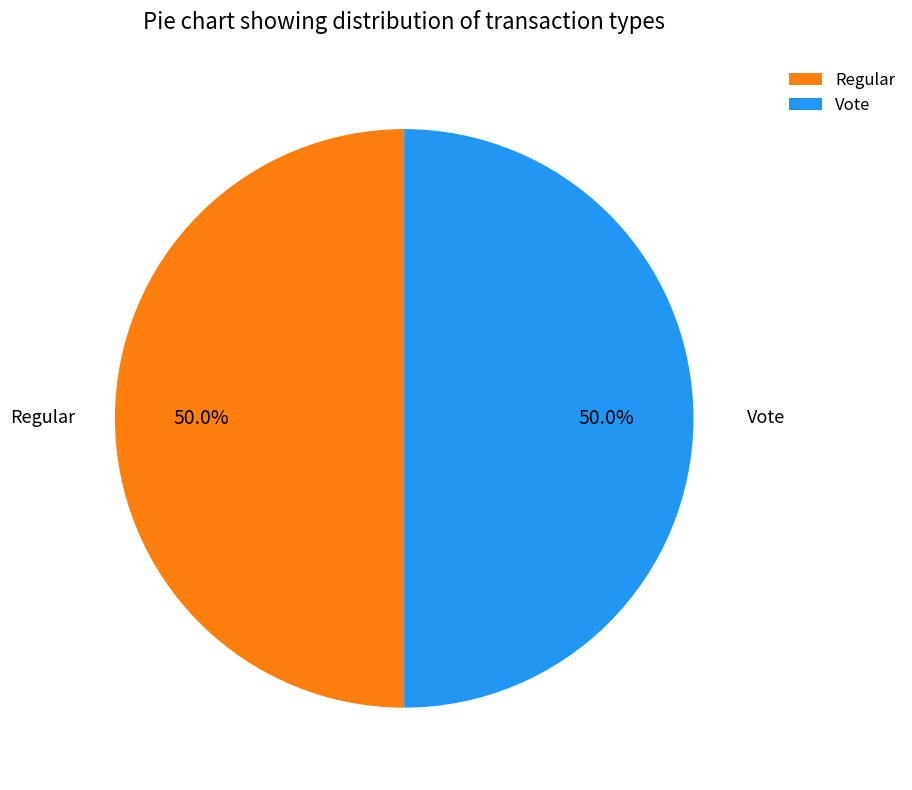

What is the total percentage of Regular and Vote?

100.0%